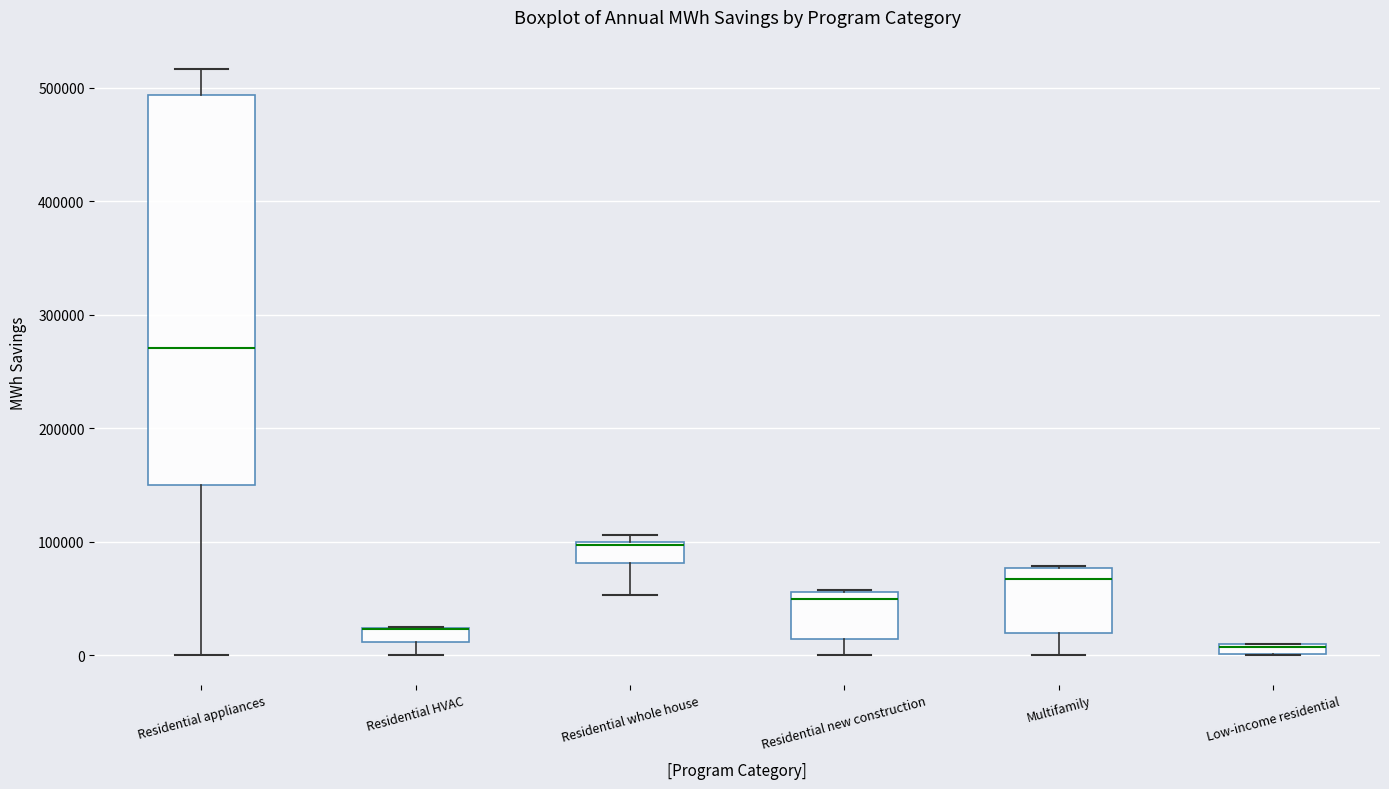

Which box is the tallest, from its lower edge to its upper edge?

Residential appliances